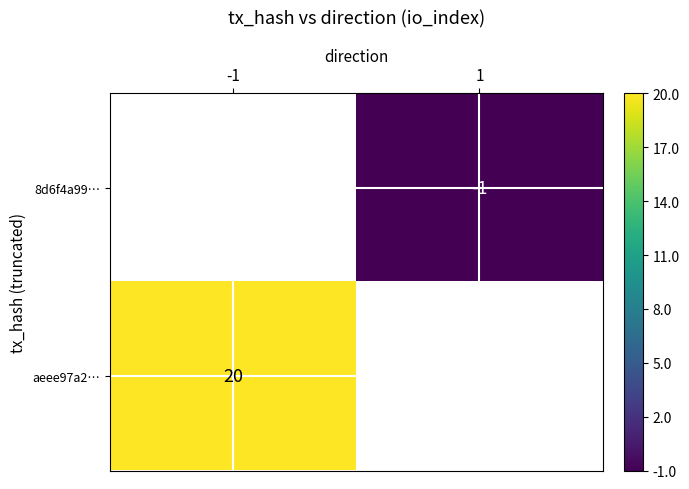

The value of aeee97a2… at -1 is 13. True or false?

False